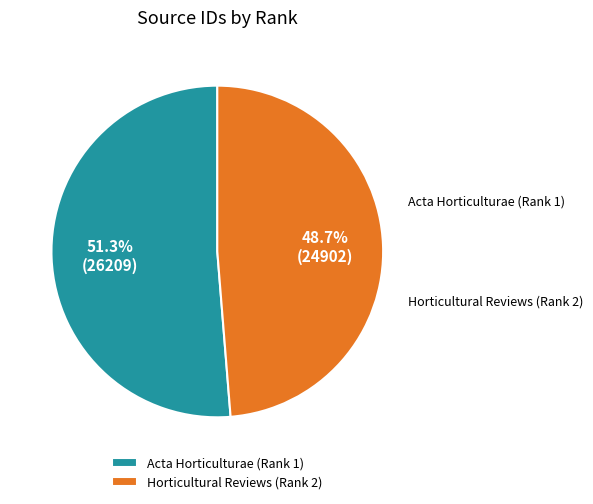

To the nearest percent, what is the difference between the largest and smallest slice percentages?

3%